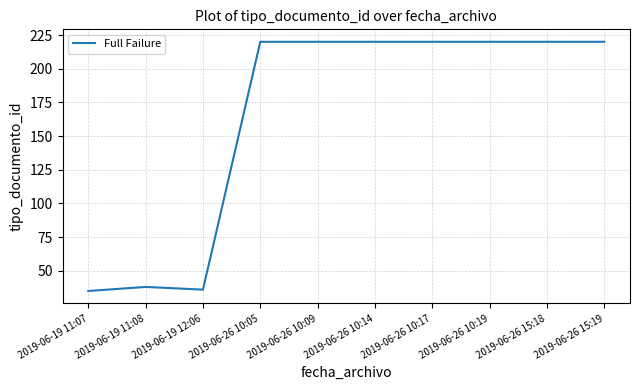

True or false: the data shows 220 at 2019-06-26 15:19.

True